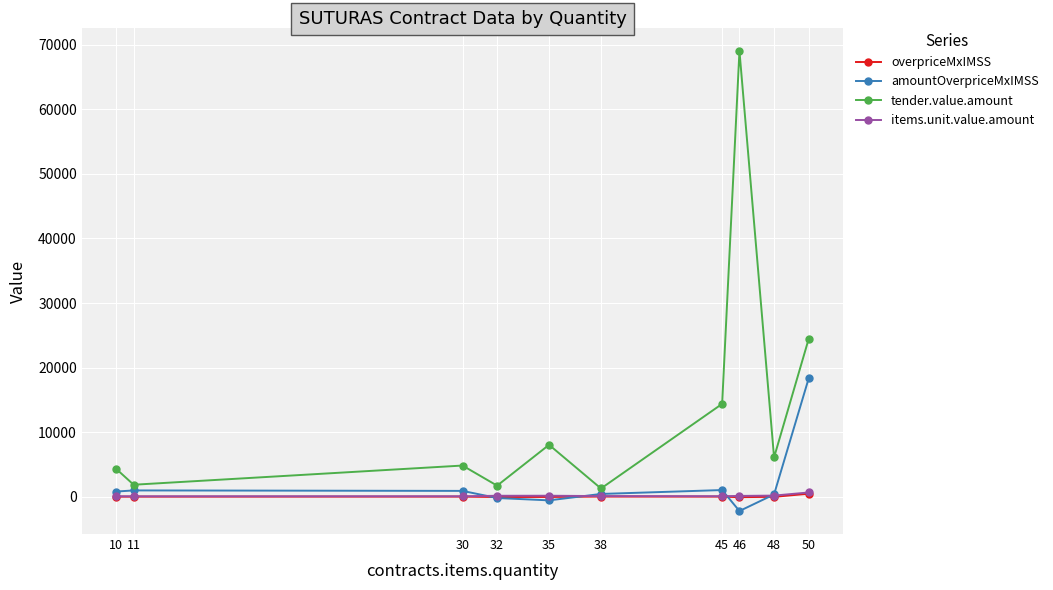

What is the value of the items.unit.value.amount point at the 1st from the left?

74.0